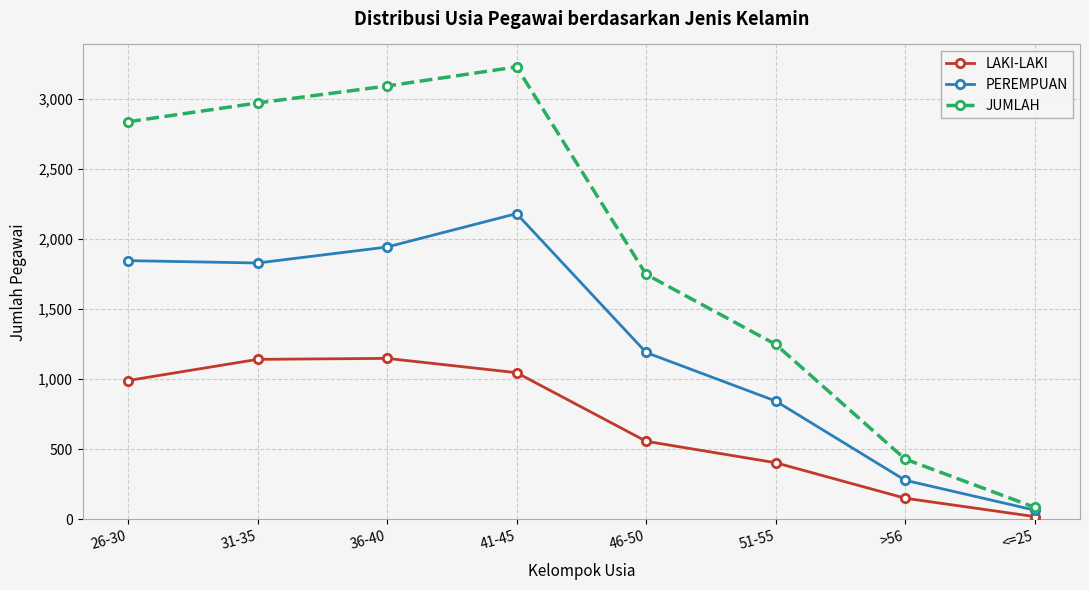

At which label is PEREMPUAN closest to 1123?

46-50